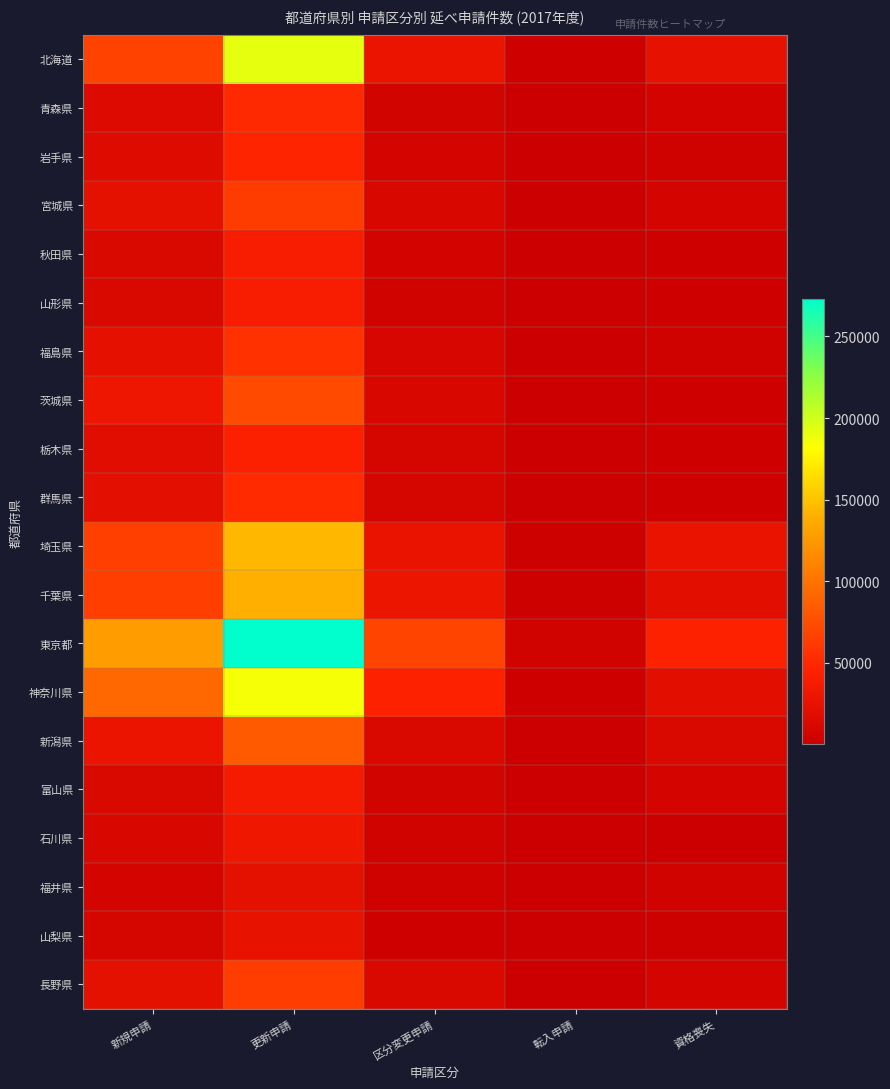

List the series in order of their peak value, highest first.

東京都, 北海道, 神奈川県, 埼玉県, 千葉県, 新潟県, 茨城県, 長野県, 宮城県, 福島県, 群馬県, 青森県, 岩手県, 栃木県, 山形県, 秋田県, 富山県, 石川県, 山梨県, 福井県